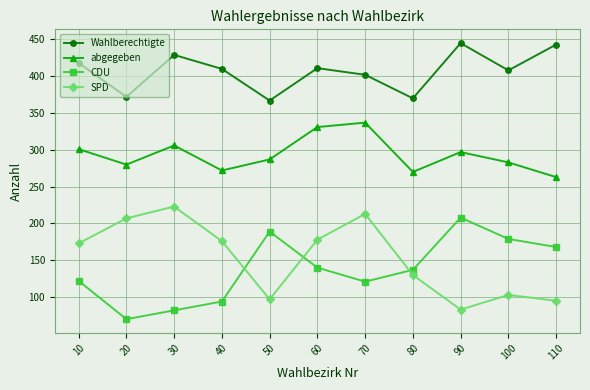

List the series in order of their peak value, highest first.

Wahlberechtigte, abgegeben, SPD, CDU